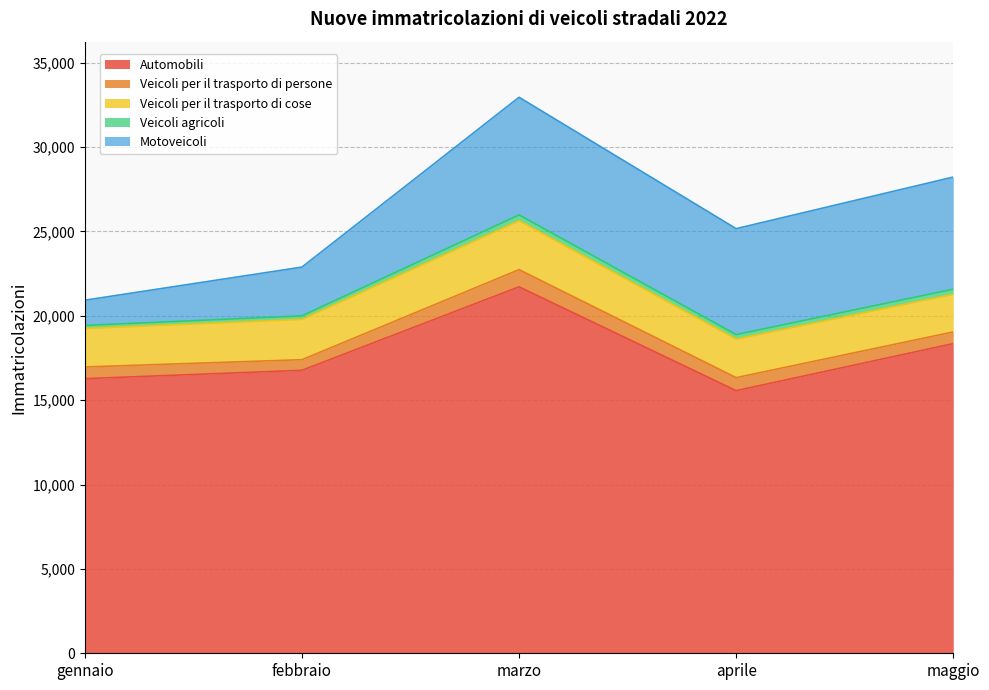

Rank the categories by Veicoli agricoli value from highest to lowest.

marzo, maggio, aprile, febbraio, gennaio